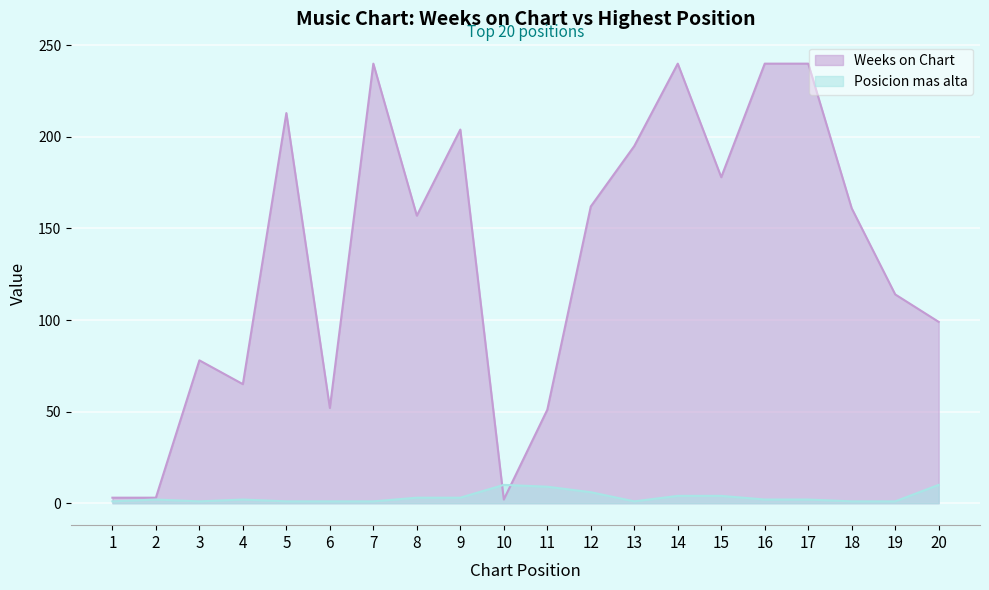

Between which two adjacent categories do Posicion mas alta and Weeks on Chart first intersect?

9 and 10